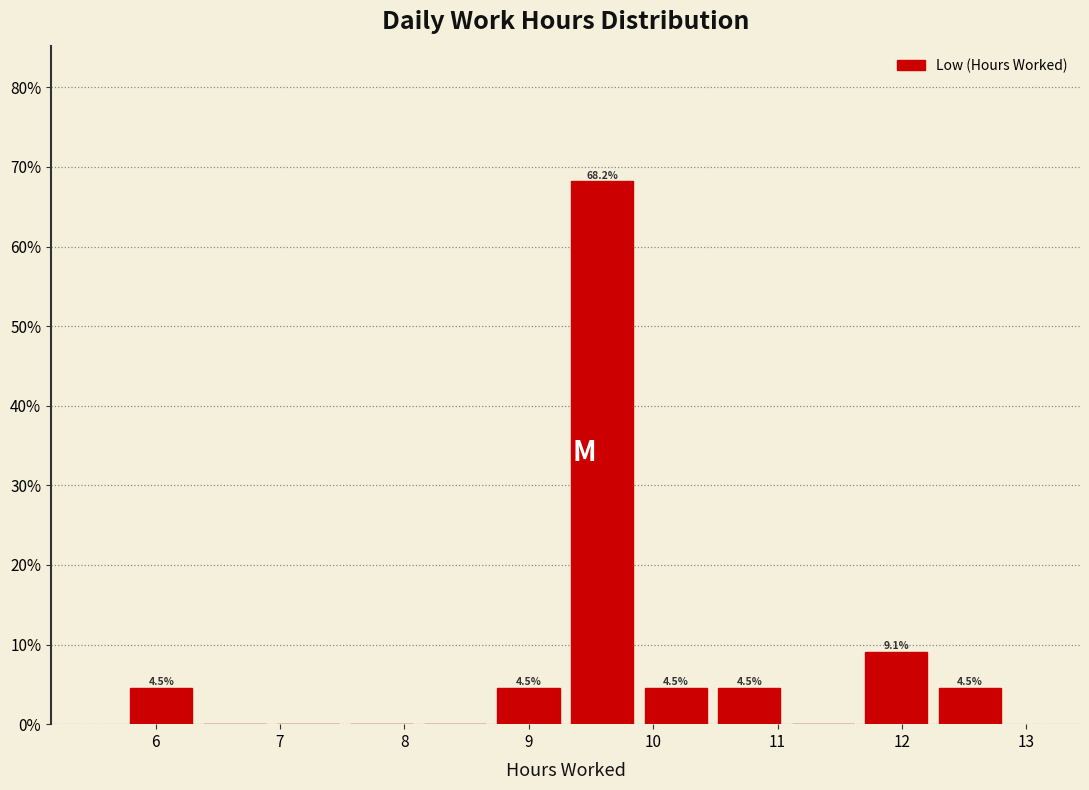

Which range on the x-axis has the tallest bar?

9.3 to 9.9